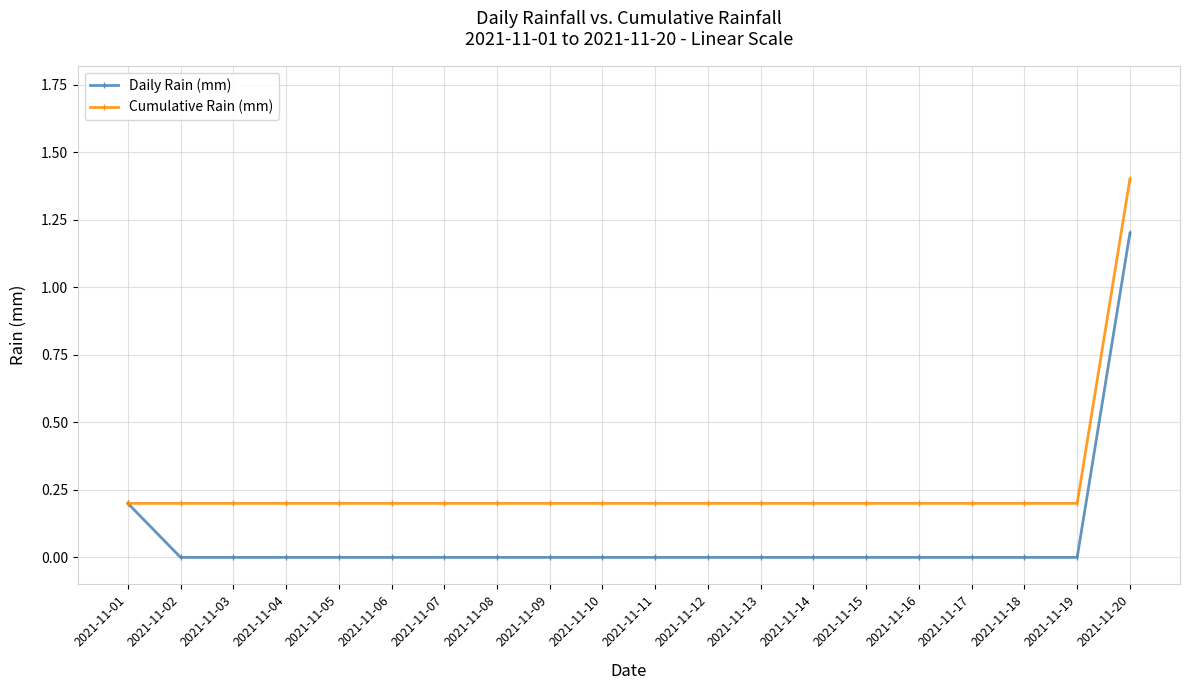

The Cumulative Rain (mm) series shows 0.2 at 2021-11-18. True or false?

True